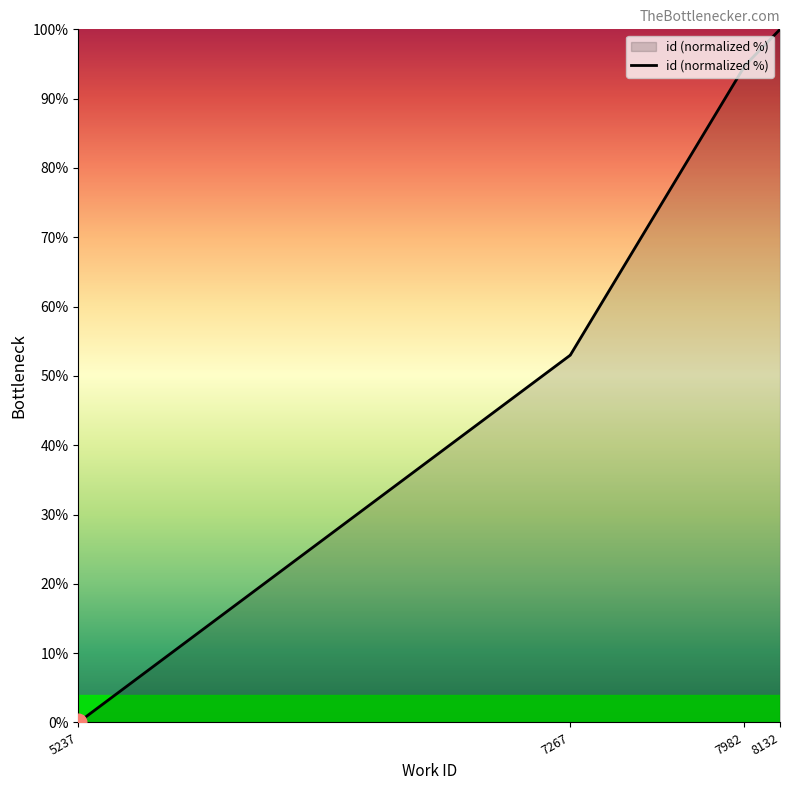

Which has a higher value, 8132 or 7982?

8132